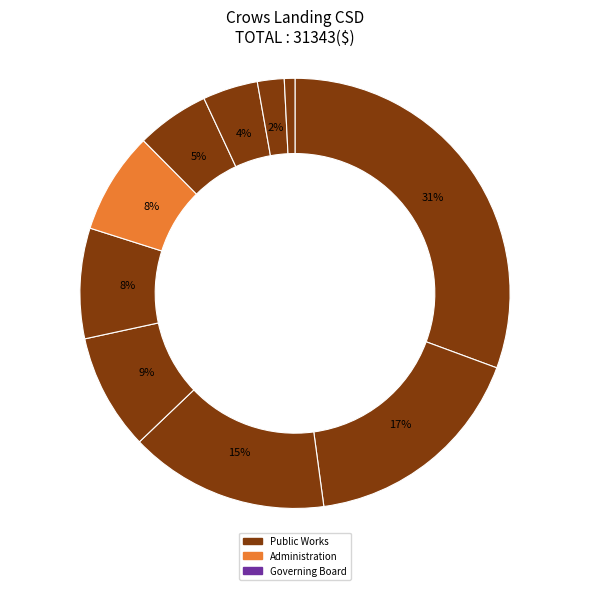

How many slices are in this pie chart?

10